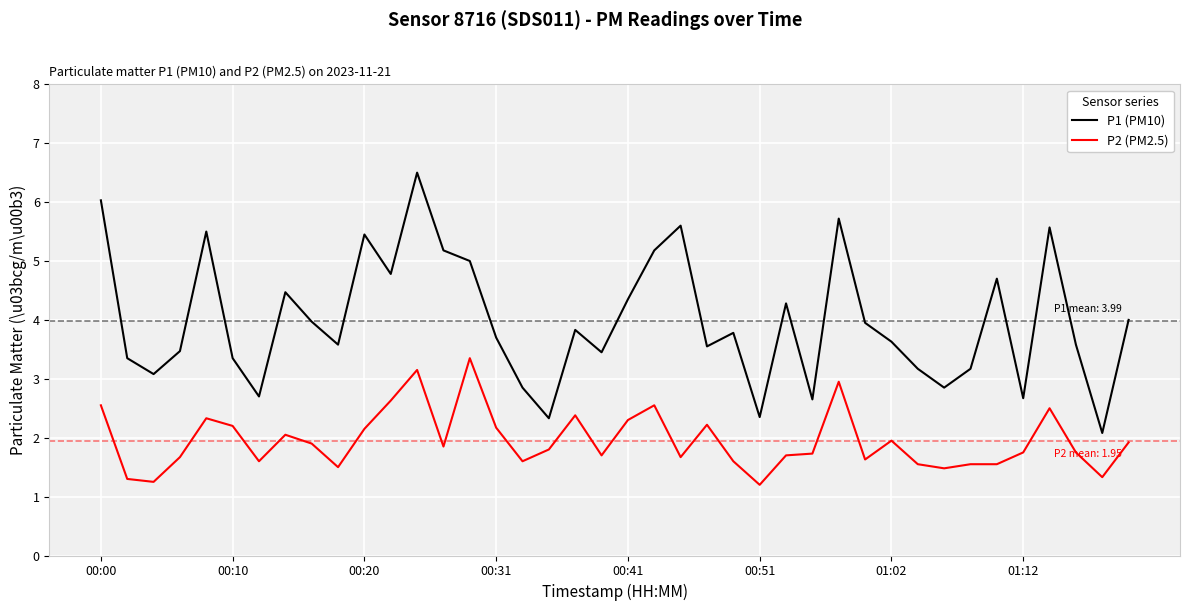

Which series has the largest total across all categories?

P1 (PM10)